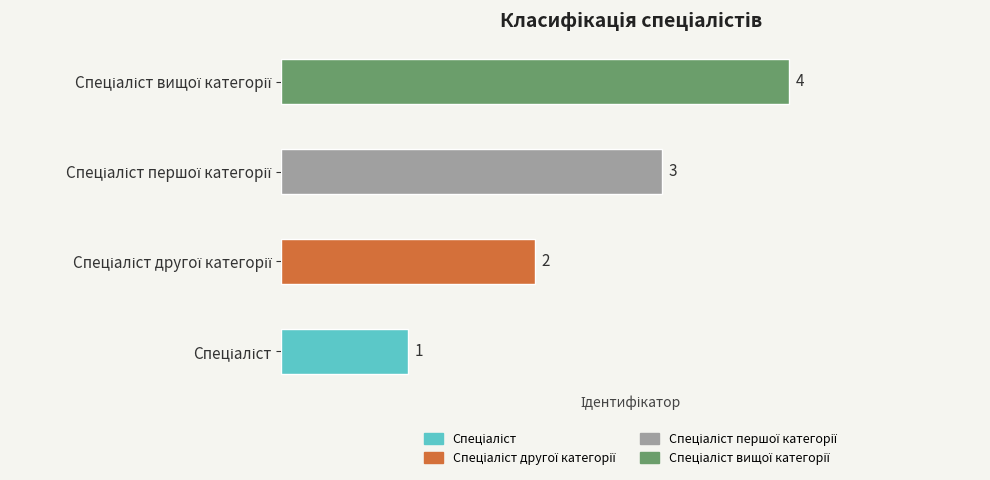

How many values are between 2 and 4?

3